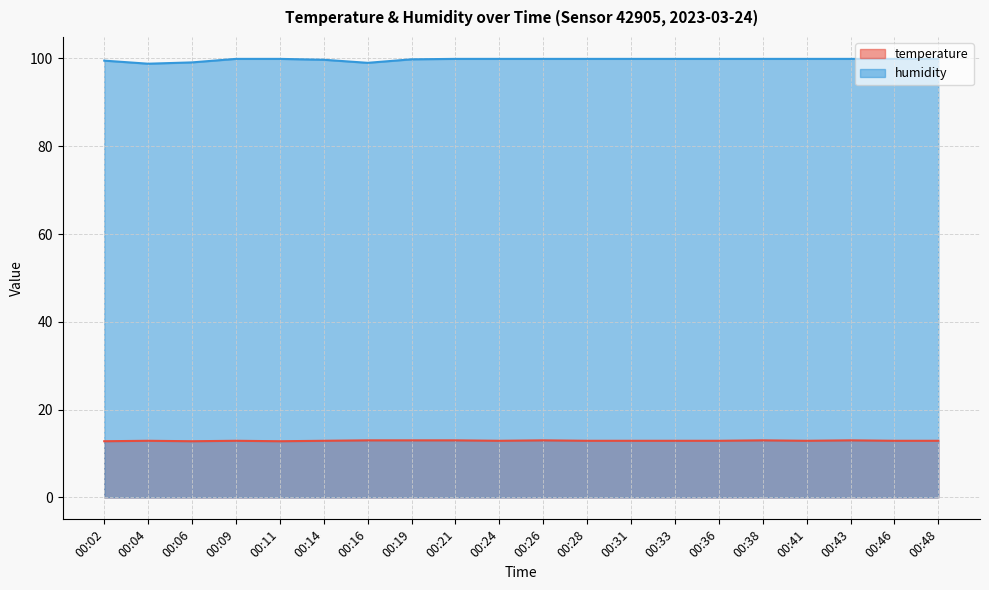

At which label is temperature closest to 12?

00:02